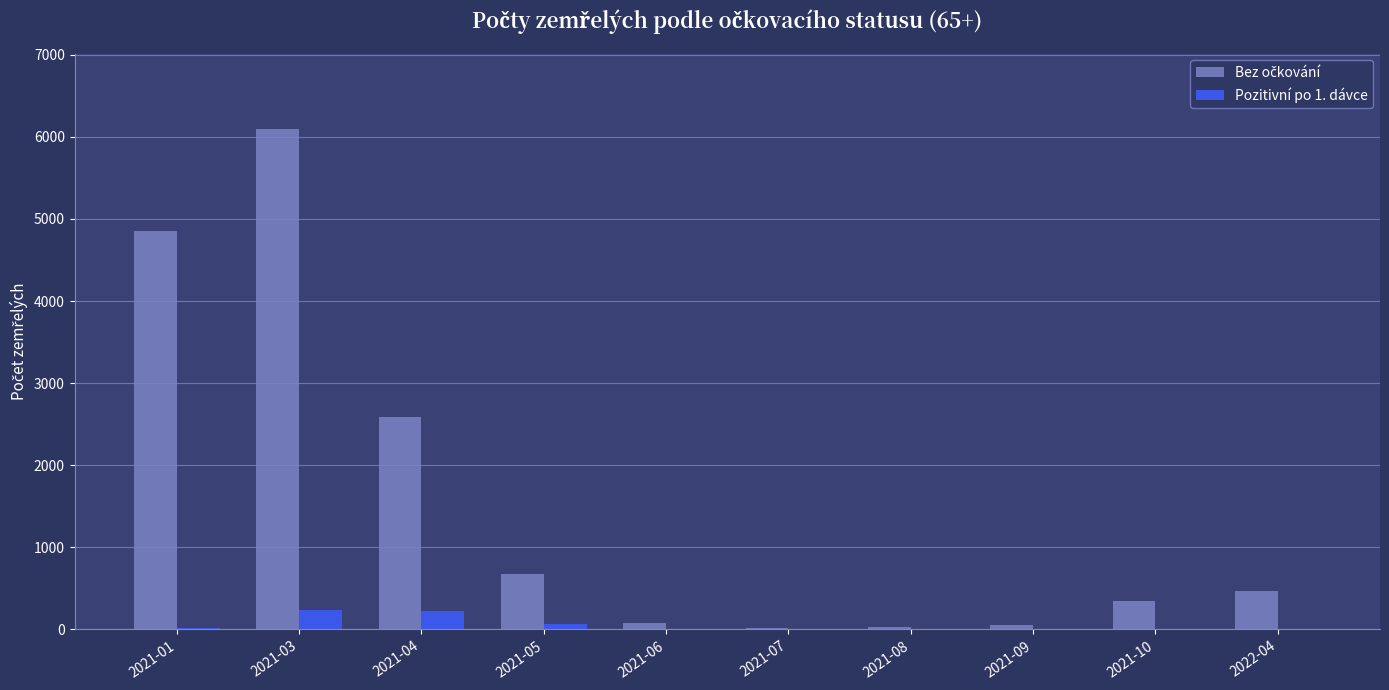

At which category is the sum across all series the highest?

2021-03